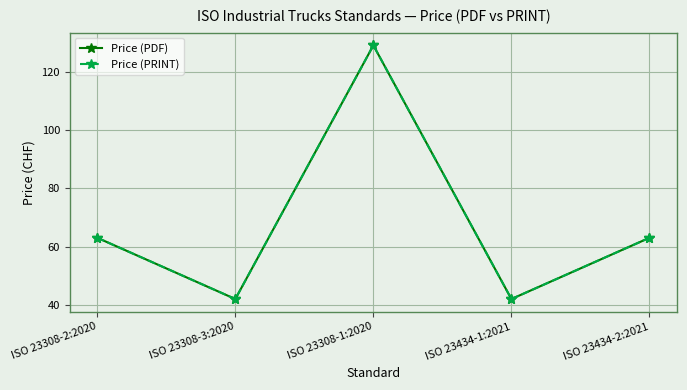

The Price (PRINT) series shows 42 at ISO 23308-3:2020. True or false?

True